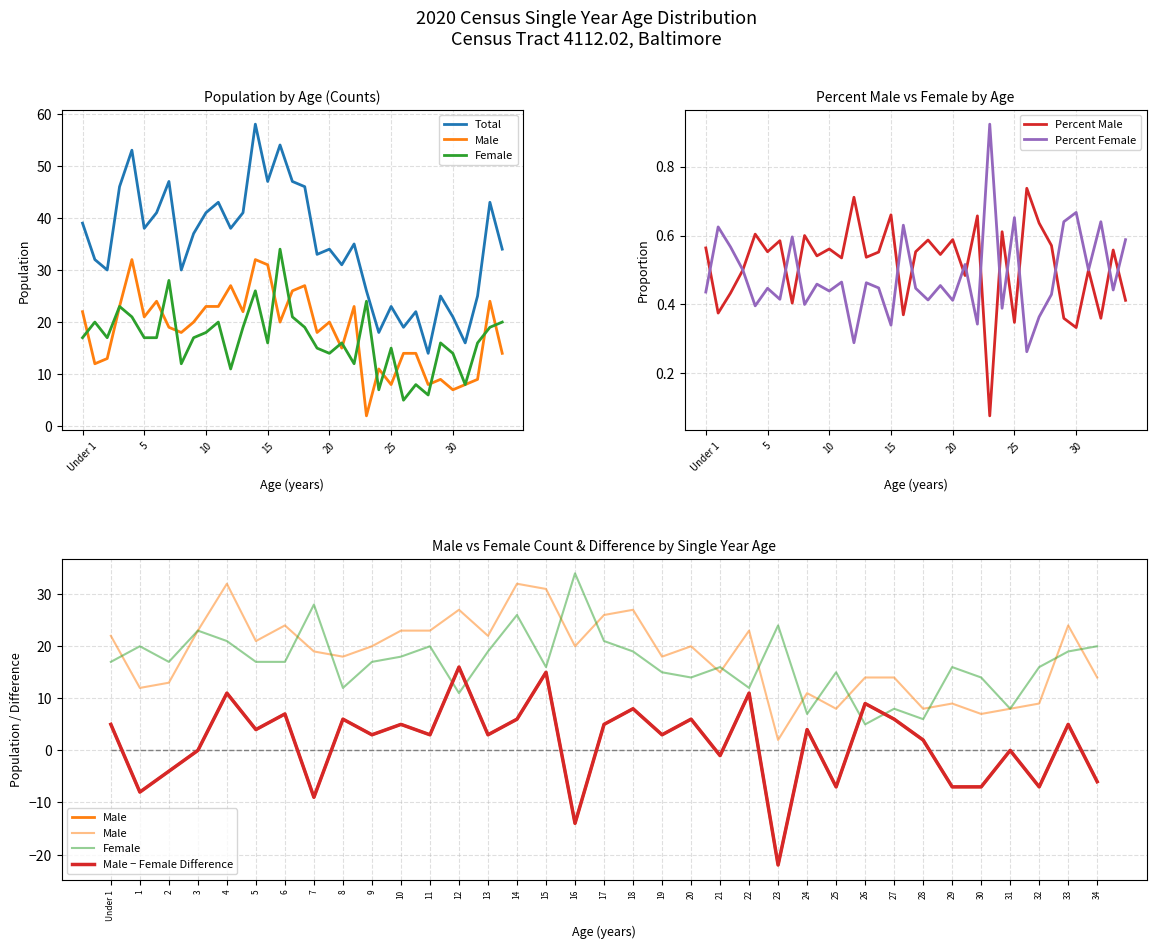

At which label does Percent Male reach its minimum?

23